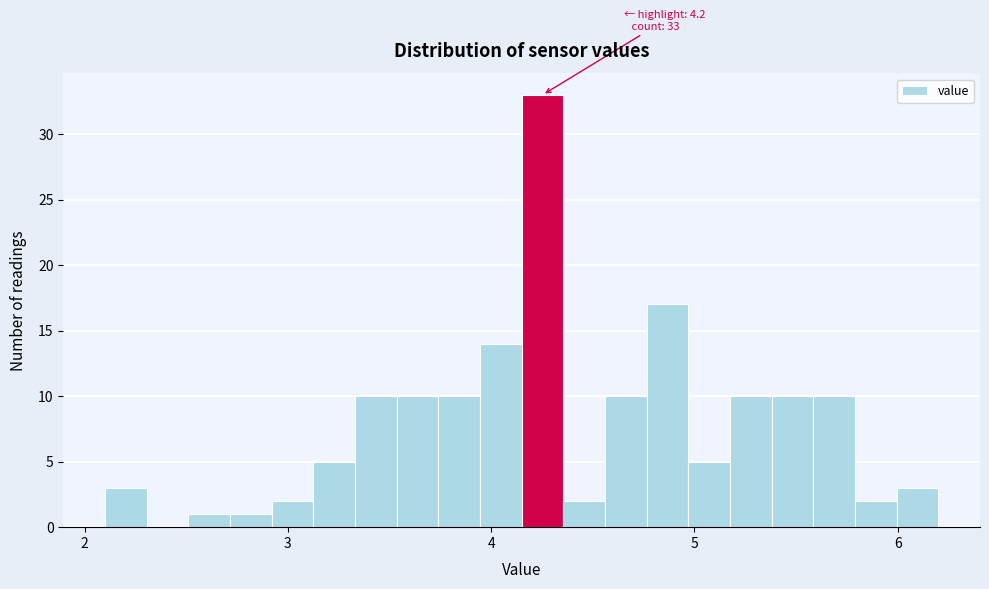

Read against the x-axis, roughly where is the centre of the tallest bar?

4.3